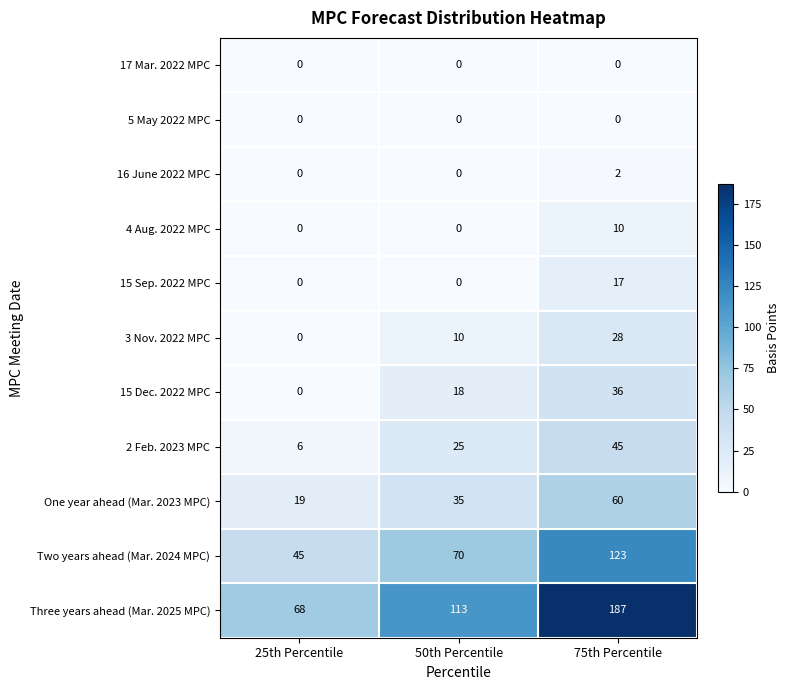

Count the Two years ahead (Mar. 2024 MPC) values in the range 45 to 123.

3